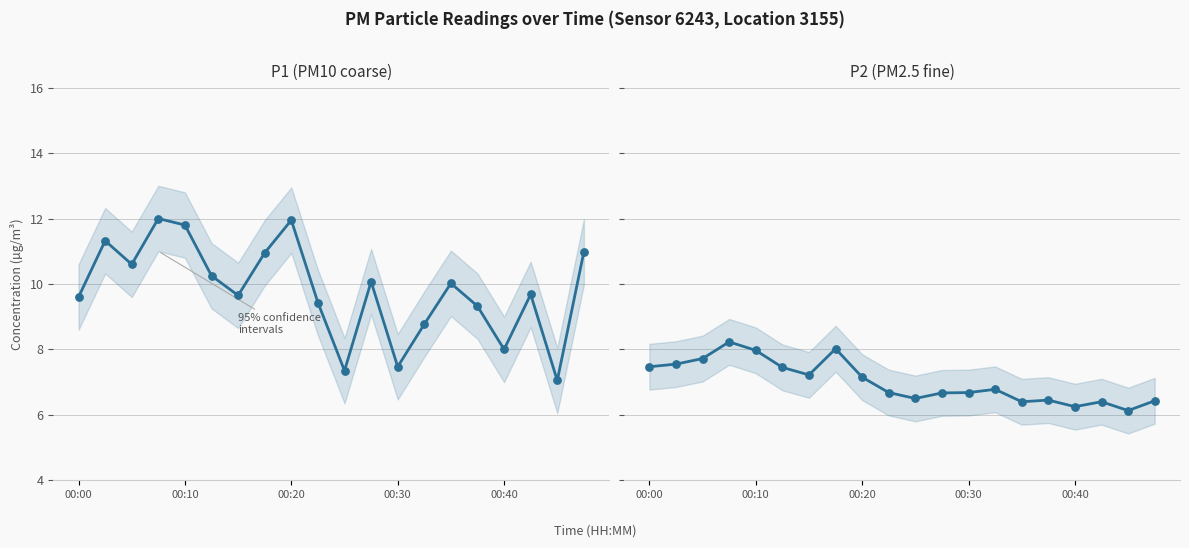

What is the total value across all series at 5?

17.7